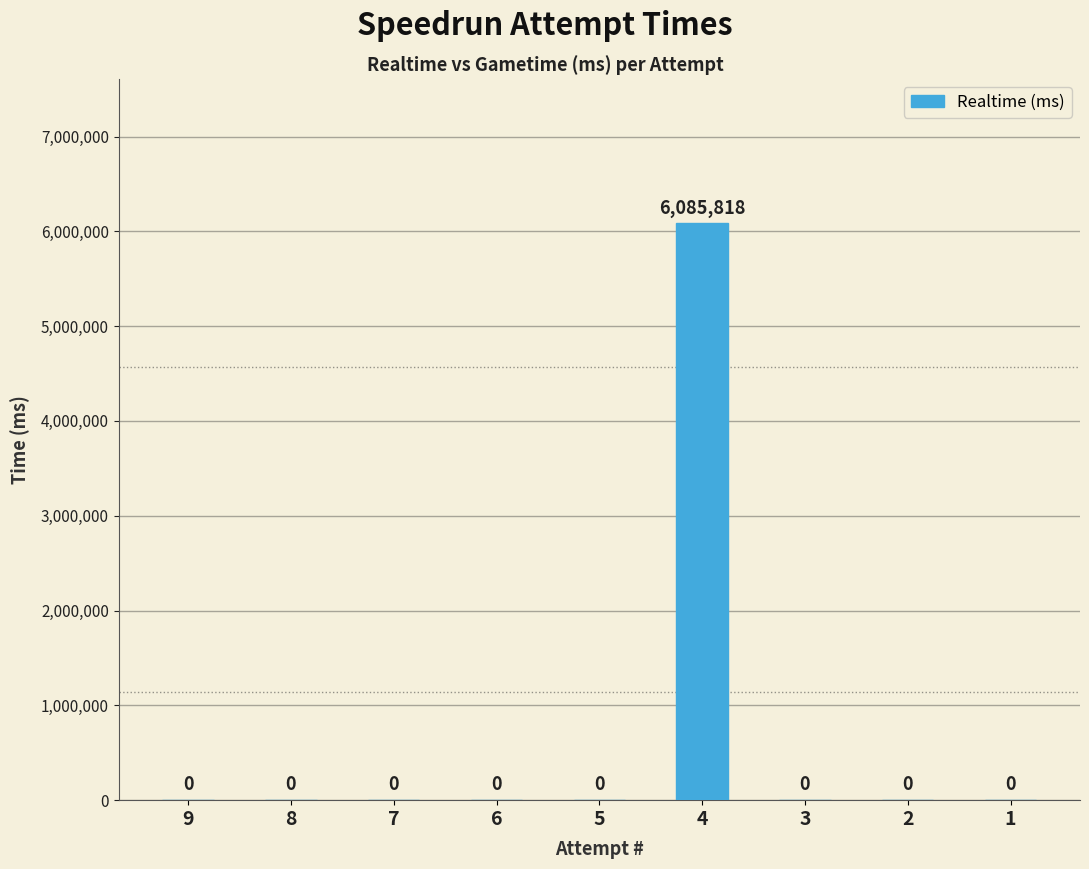

Reading right to left, extract all data points from this chart.

1=0	2=0	3=0	4=6085818	5=0	6=0	7=0	8=0	9=0